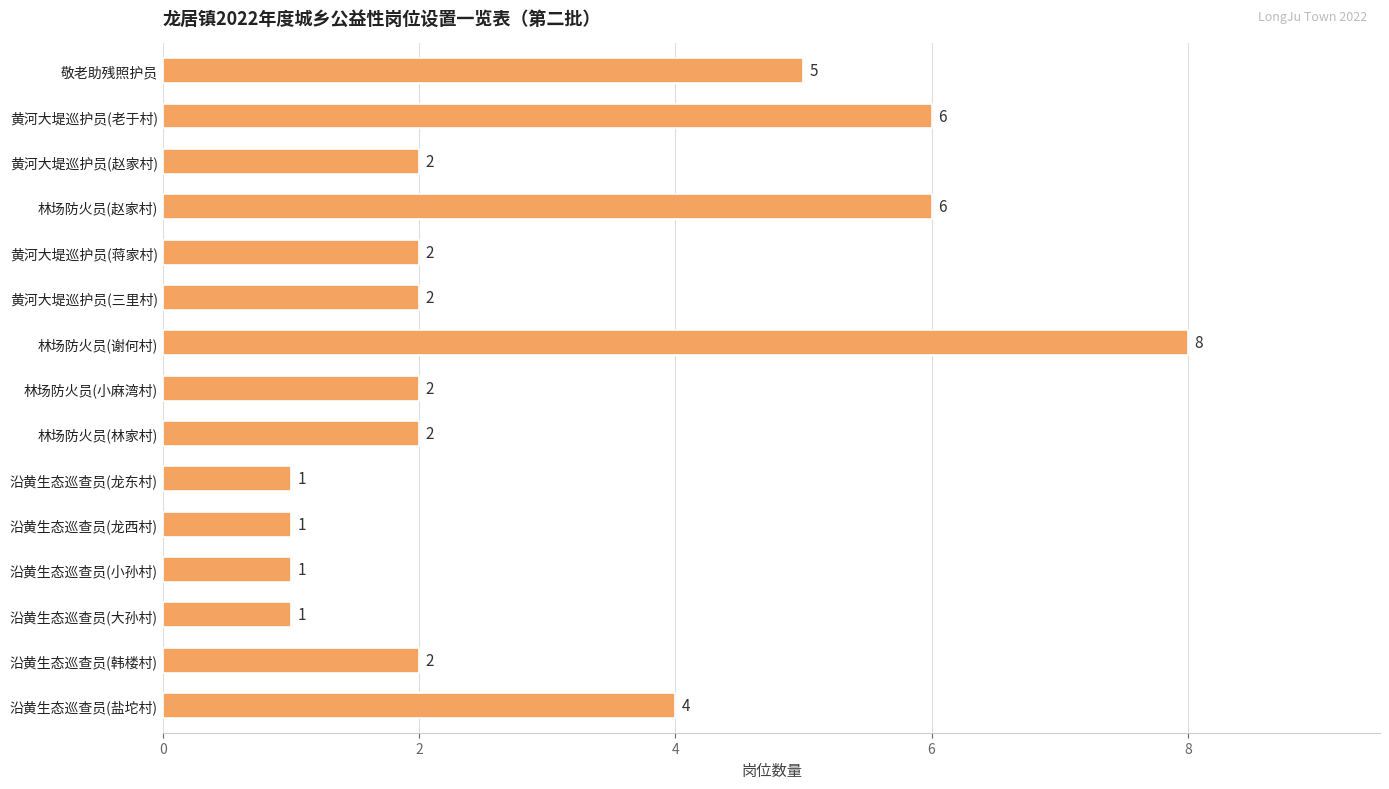

What is the greatest value displayed?

8